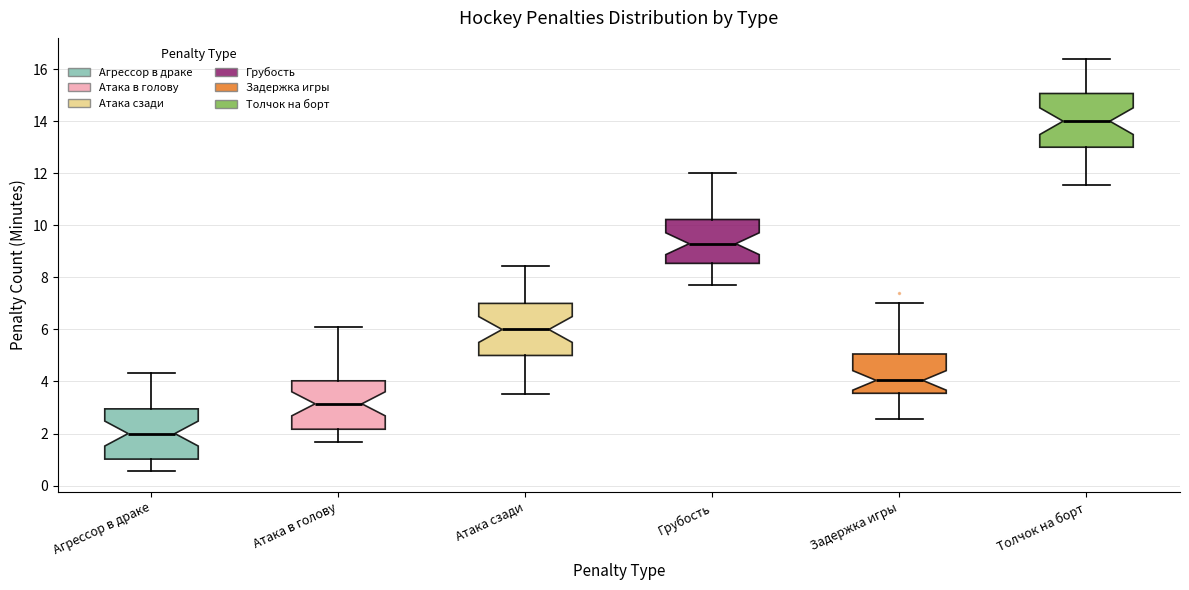

Where does the median line of the box for Задержка игры sit on the y-axis? The values are not printed on the chart, so give them approximately, as read against the axis.

4.0